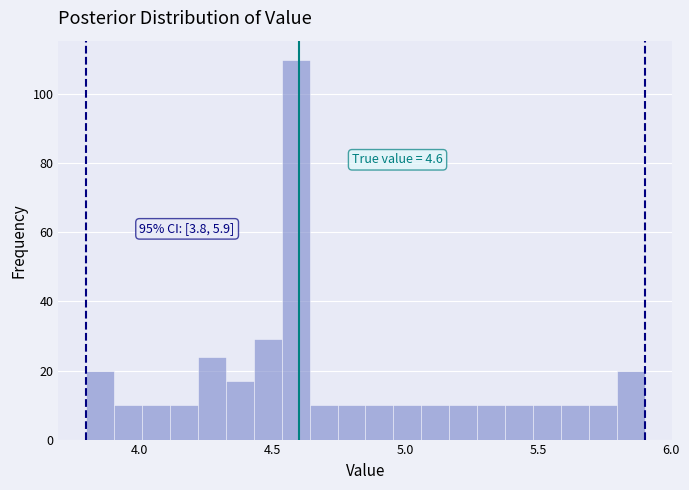

Around what value on the x-axis is the tallest bar? Give the approximate position of its centre, as read against the axis.

4.60